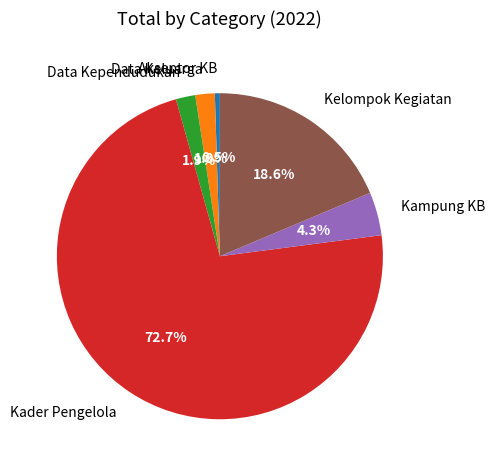

How many slices are in this pie chart?

6